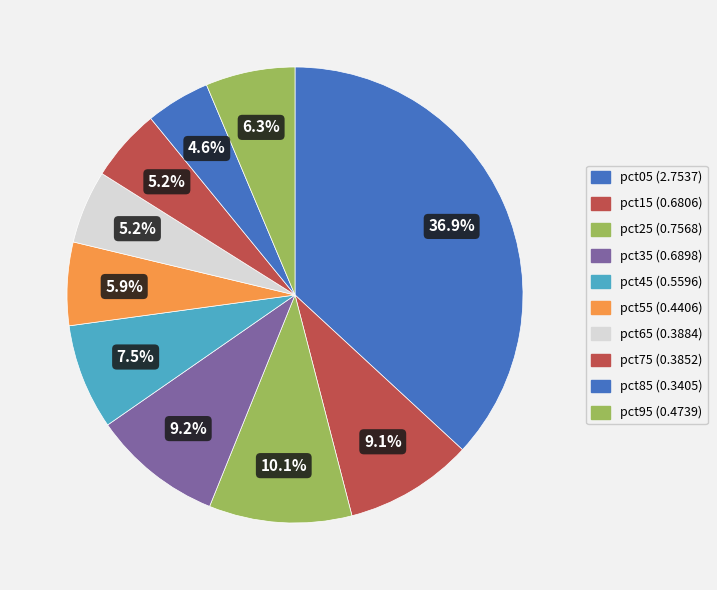

Count the number of slices in the pie.

10